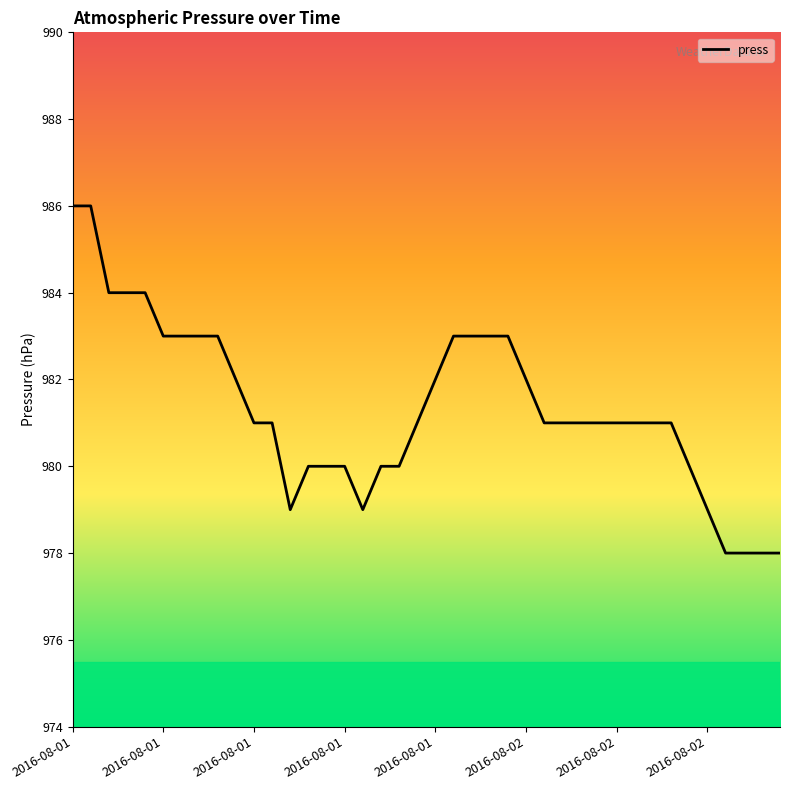

What is the greatest value displayed?

986